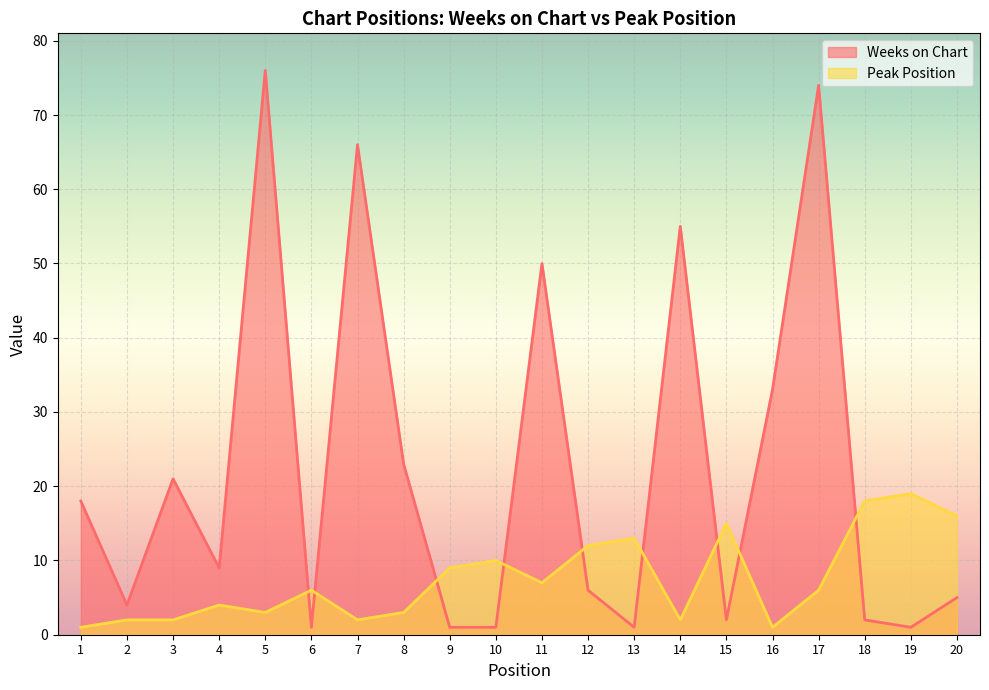

At which category is the sum across all series the highest?

17